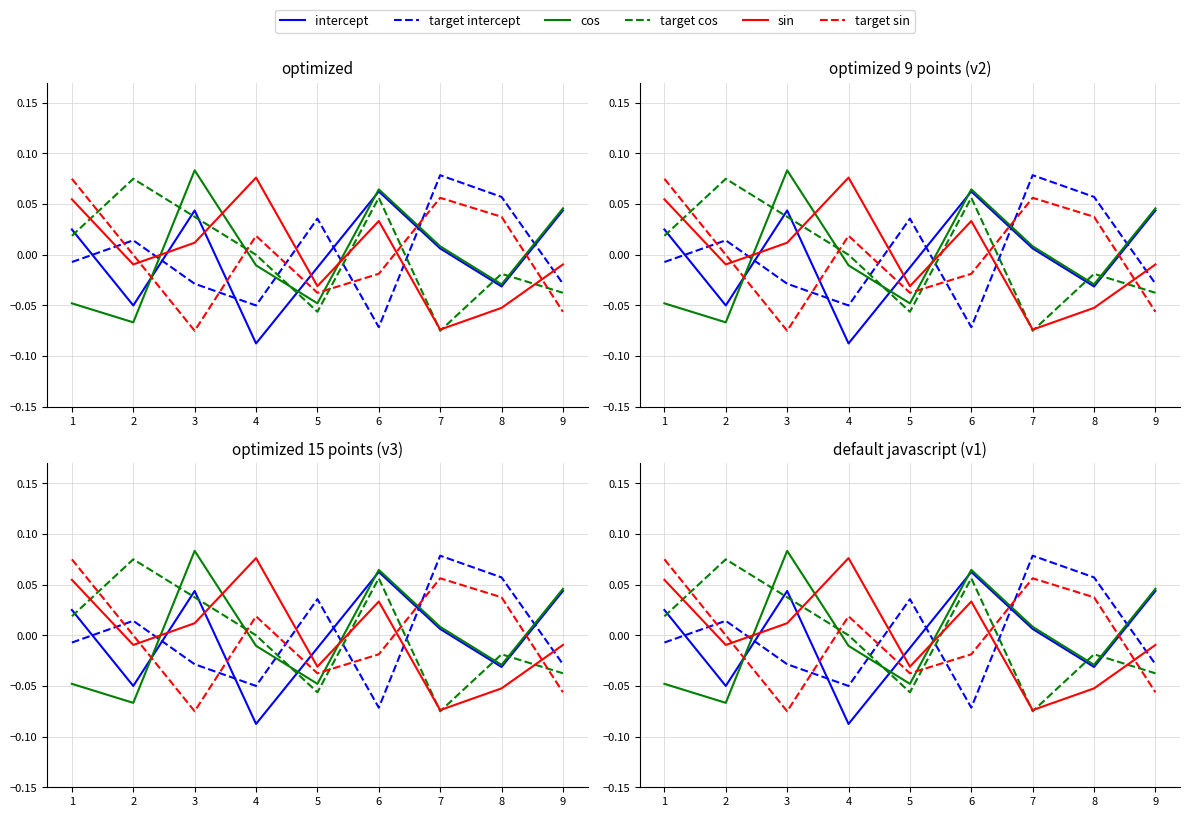

How many lines are shown in the chart?

6